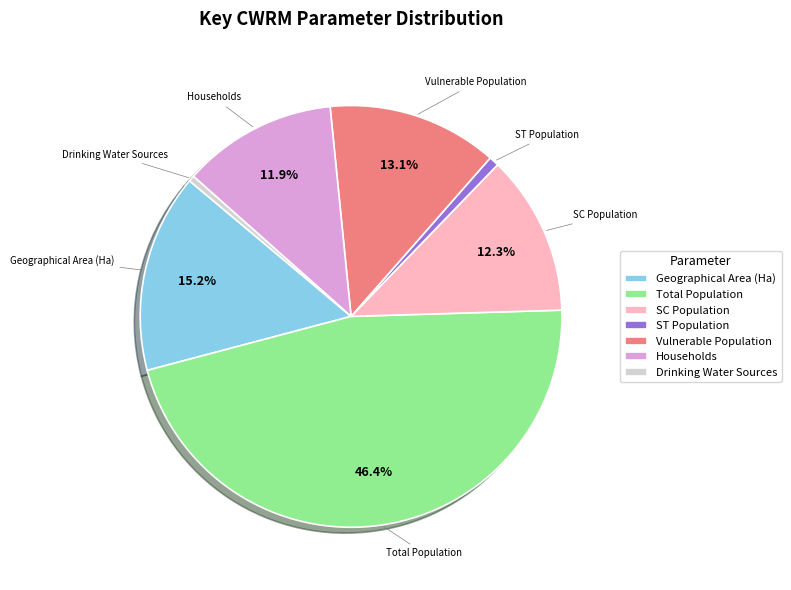

What percentage is the Households slice, to the nearest percent?

12%